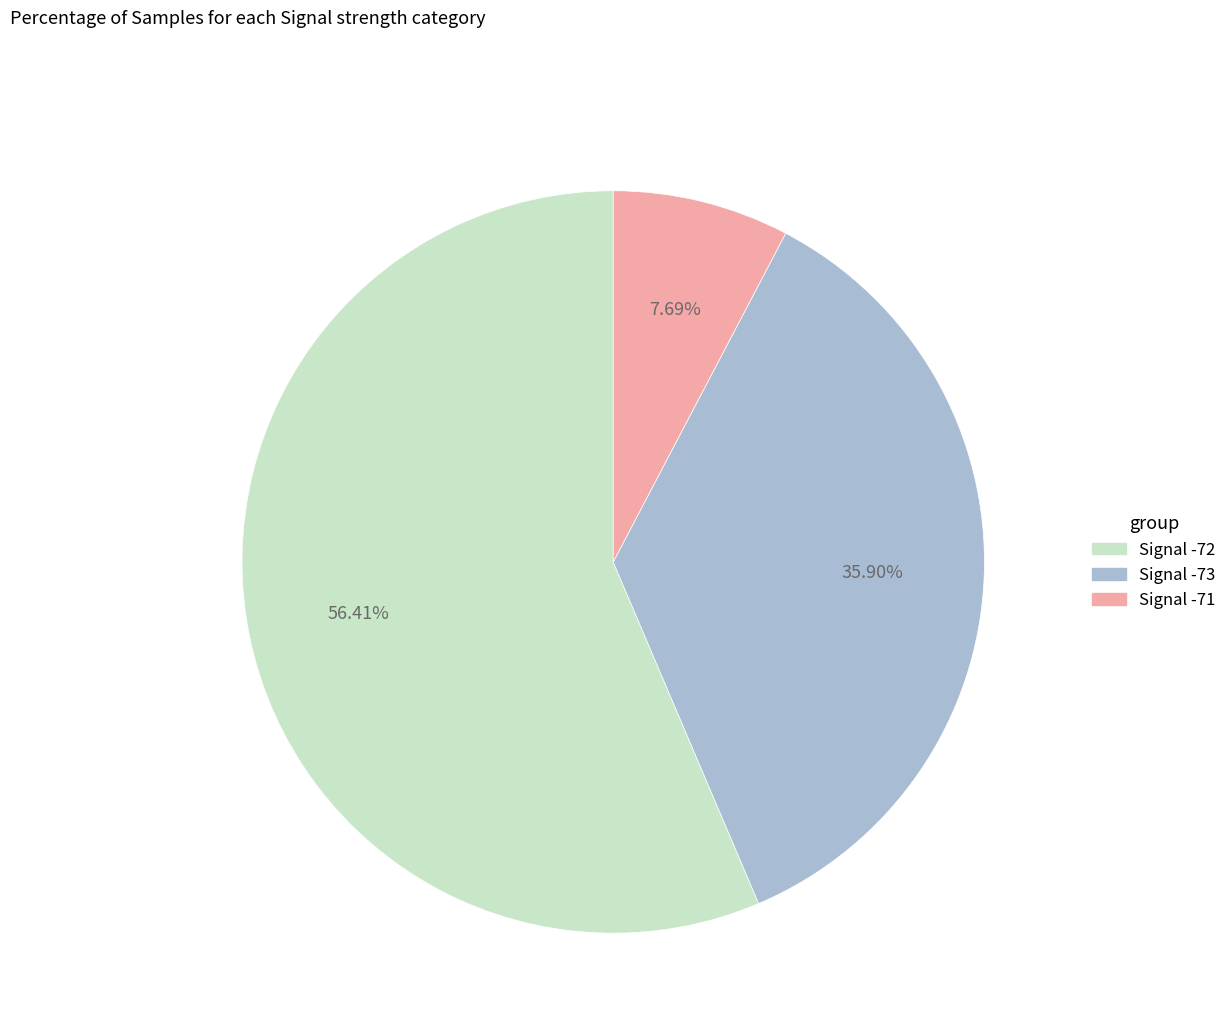

Is there a majority slice in this chart?

Yes